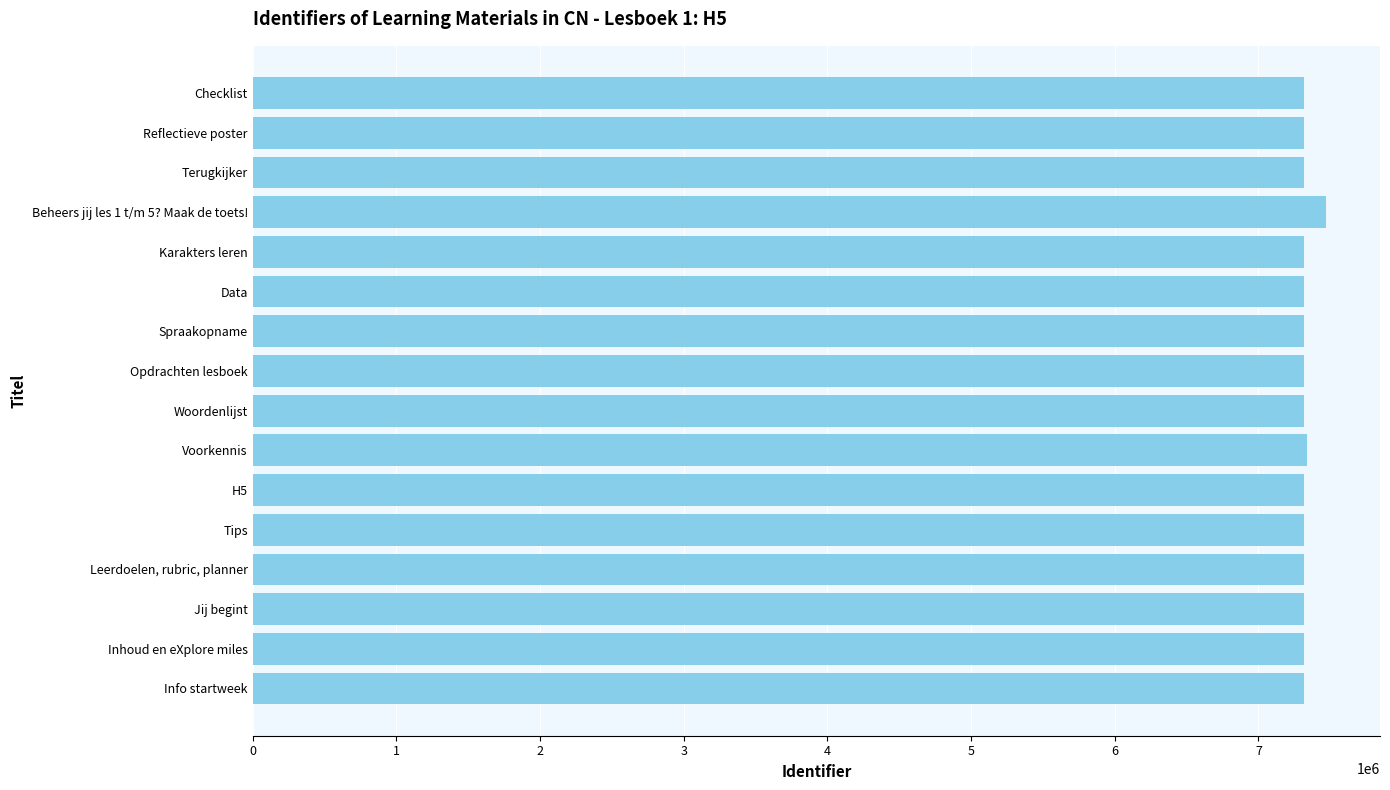

List the labels in order of value, largest first.

Beheers jij les 1 t/m 5? Maak de toets!, Voorkennis, Checklist, Reflectieve poster, Terugkijker, Karakters leren, Data, Spraakopname, Opdrachten lesboek, Woordenlijst, H5, Tips, Leerdoelen, rubric, planner, Jij begint, Inhoud en eXplore miles, Info startweek